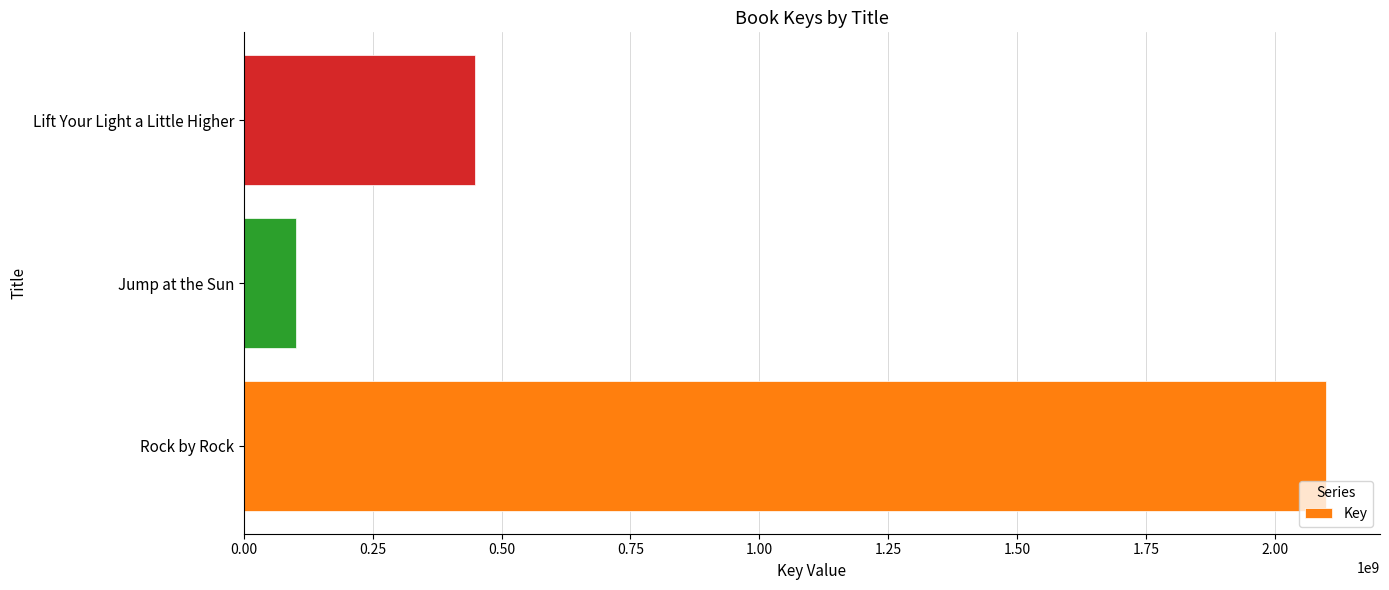

How many distinct data groups are displayed?

1